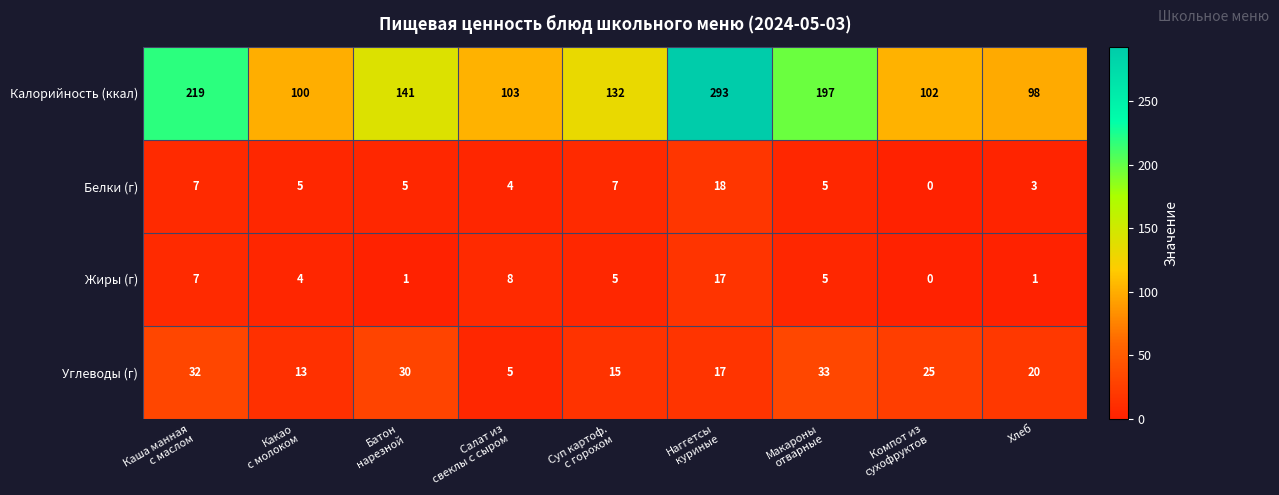

What is the sum of all Жиры (г) values?

48